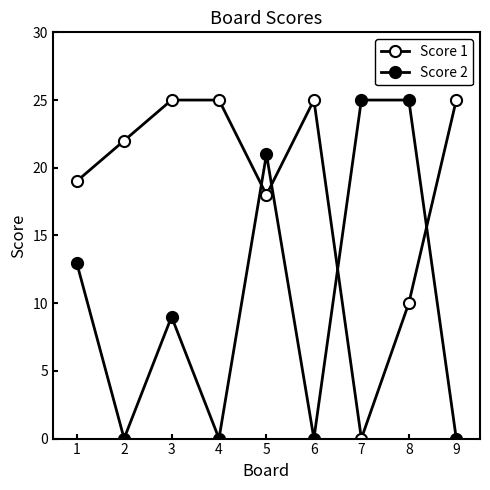

List the labels in order of Score 1 value, largest first.

3, 4, 6, 9, 2, 1, 5, 8, 7